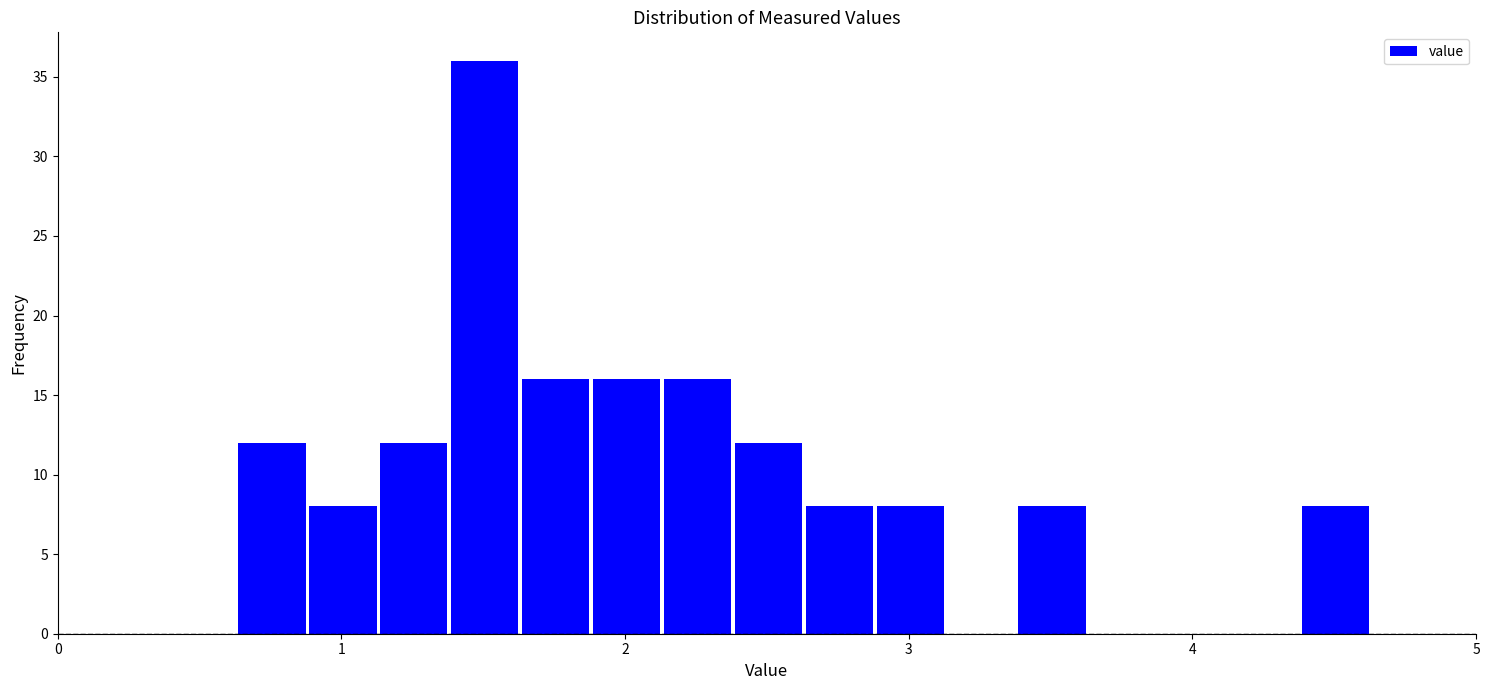

Around what value on the x-axis is the tallest bar? Give the approximate position of its centre, as read against the axis.

1.5